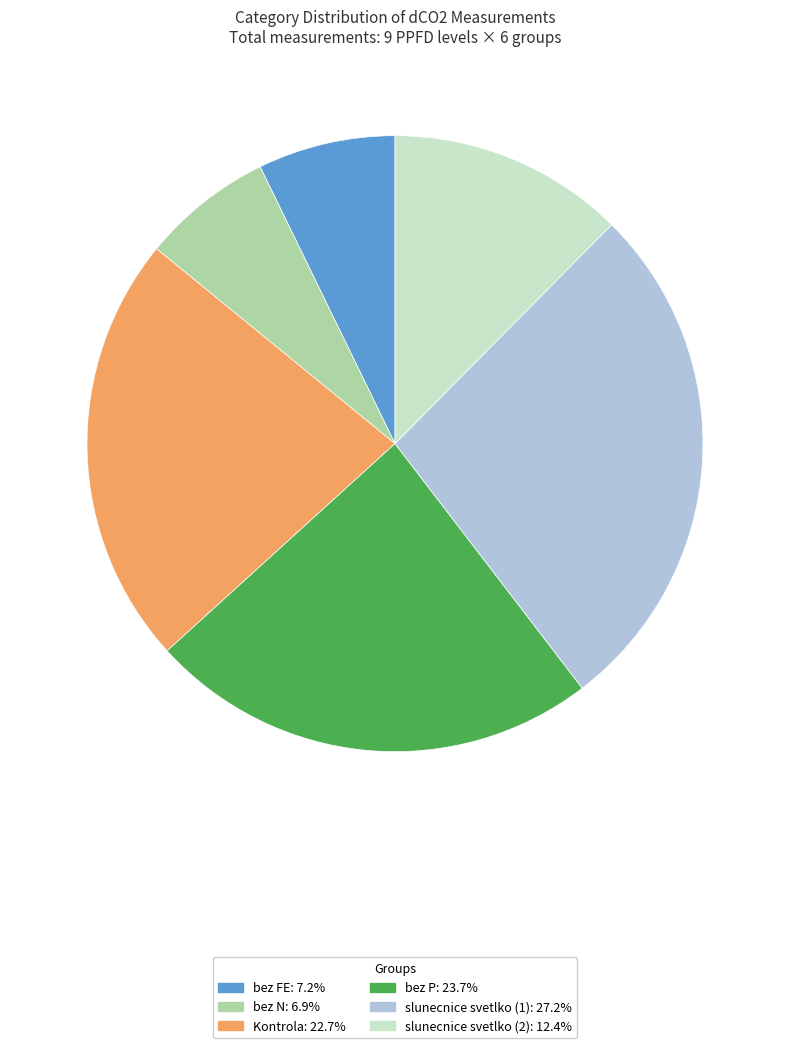

Is there any slice that represents more than half of the pie?

No